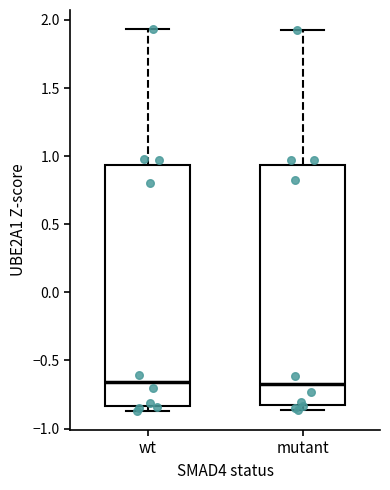

Reading left to right, read every box against the y-axis: the position of its median line, the range the box covers, and the ends of its whiskers. The values are not printed on the chart, so give them approximately, as read against the axis.

wt: median -0.65, box -0.85 to 0.95, whiskers -0.85 (just below the box's lower edge) to 1.95
mutant: median -0.65, box -0.85 to 0.95, whiskers -0.85 (just below the box's lower edge) to 1.95